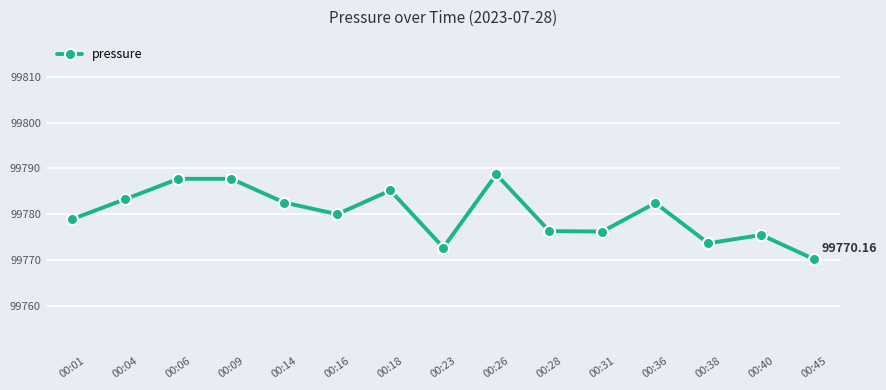

What is the difference between the values at 00:28 and 00:01?

2.6